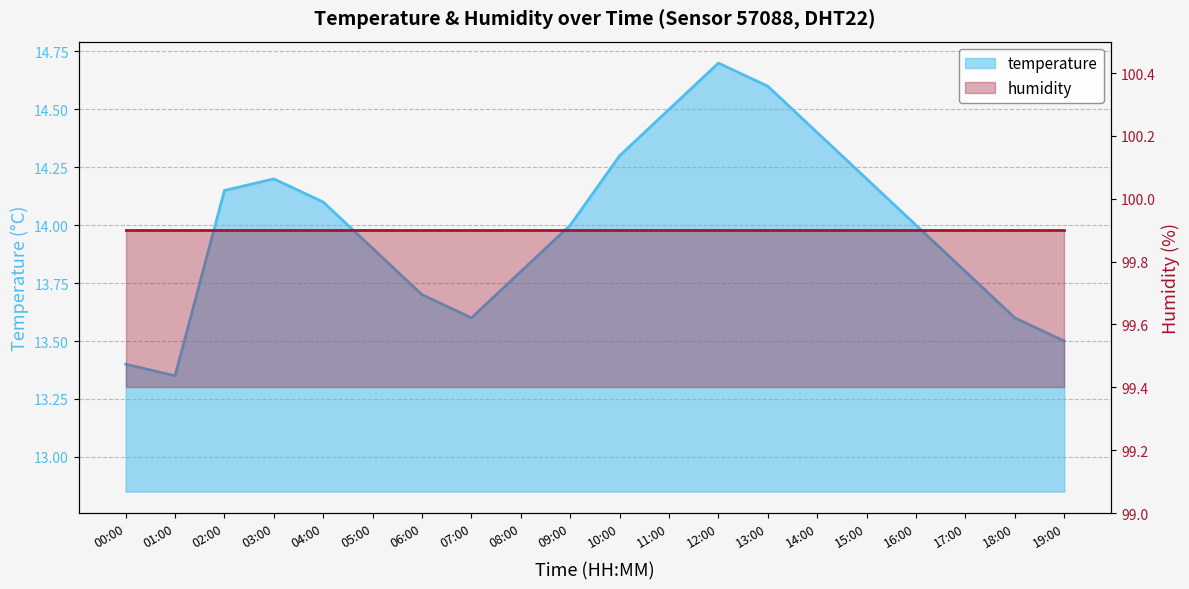

List the labels in order of value, smallest first.

01:00, 00:00, 19:00, 07:00, 18:00, 06:00, 08:00, 17:00, 05:00, 09:00, 16:00, 04:00, 02:00, 03:00, 15:00, 10:00, 14:00, 11:00, 13:00, 12:00